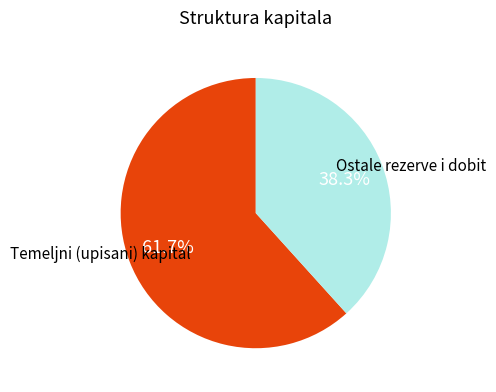

Is there a majority slice in this chart?

Yes